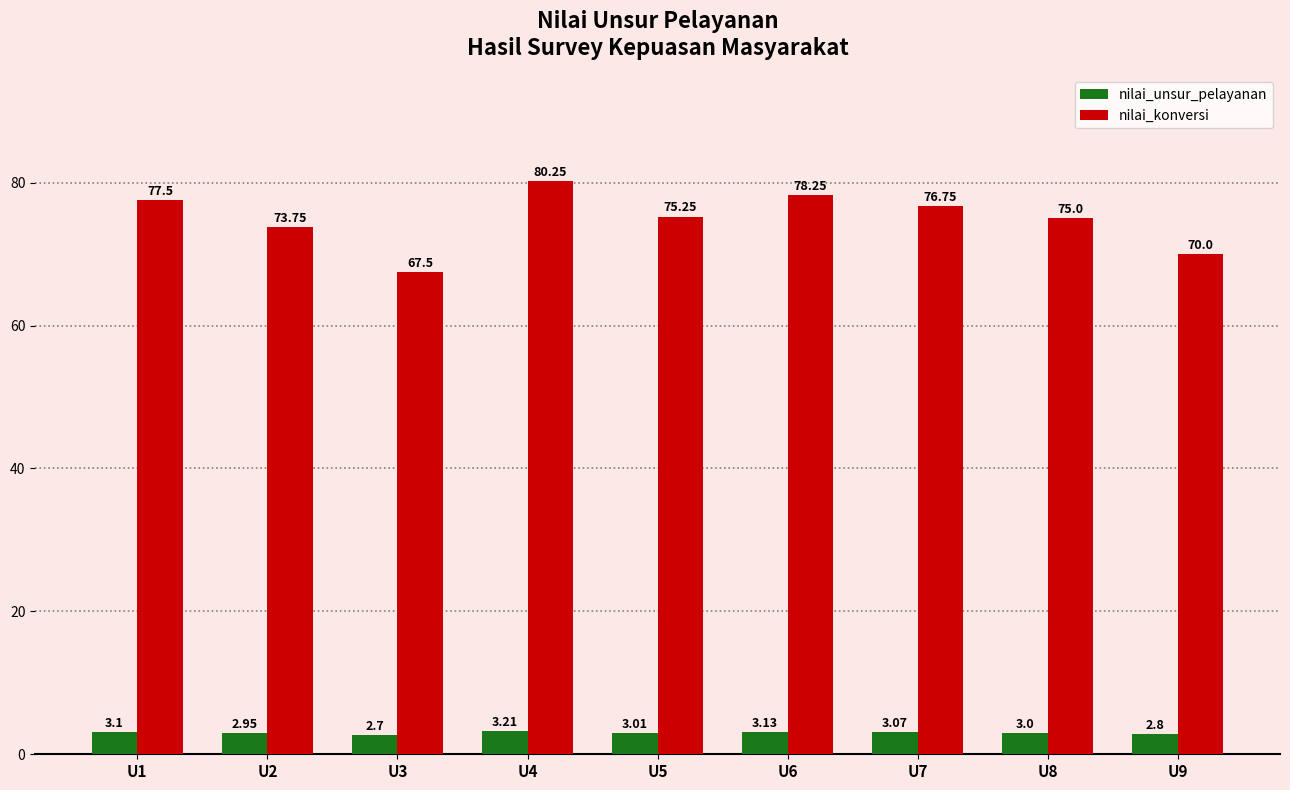

What is the difference between the maximum and minimum values in the nilai_unsur_pelayanan series?

0.5